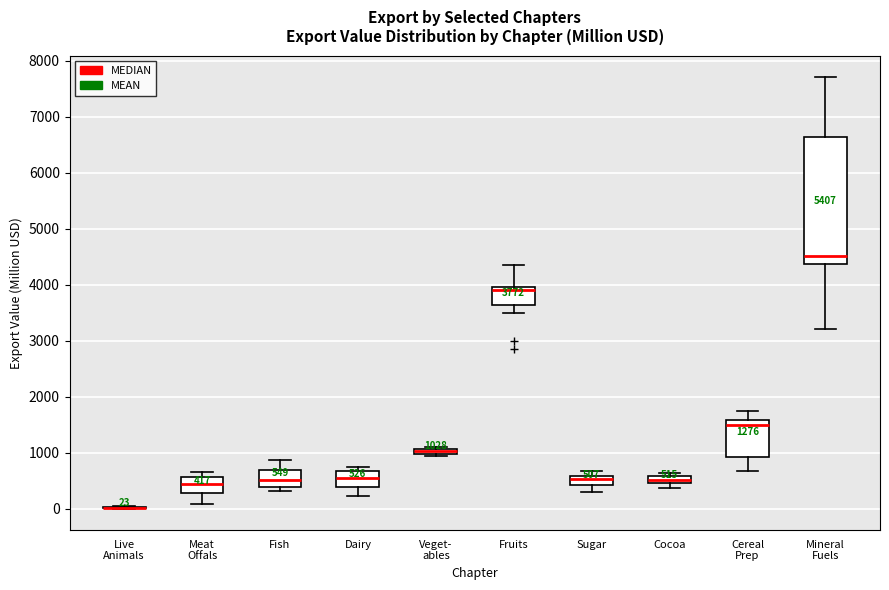

Comparing the boxes themselves (not the whiskers), which one is the tallest?

Mineral Fuels